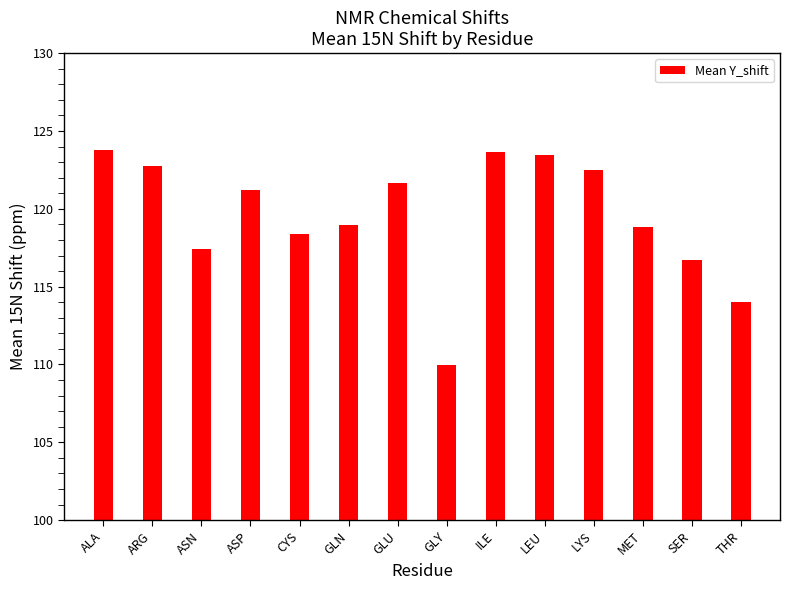

What position from the right is ILE?

6